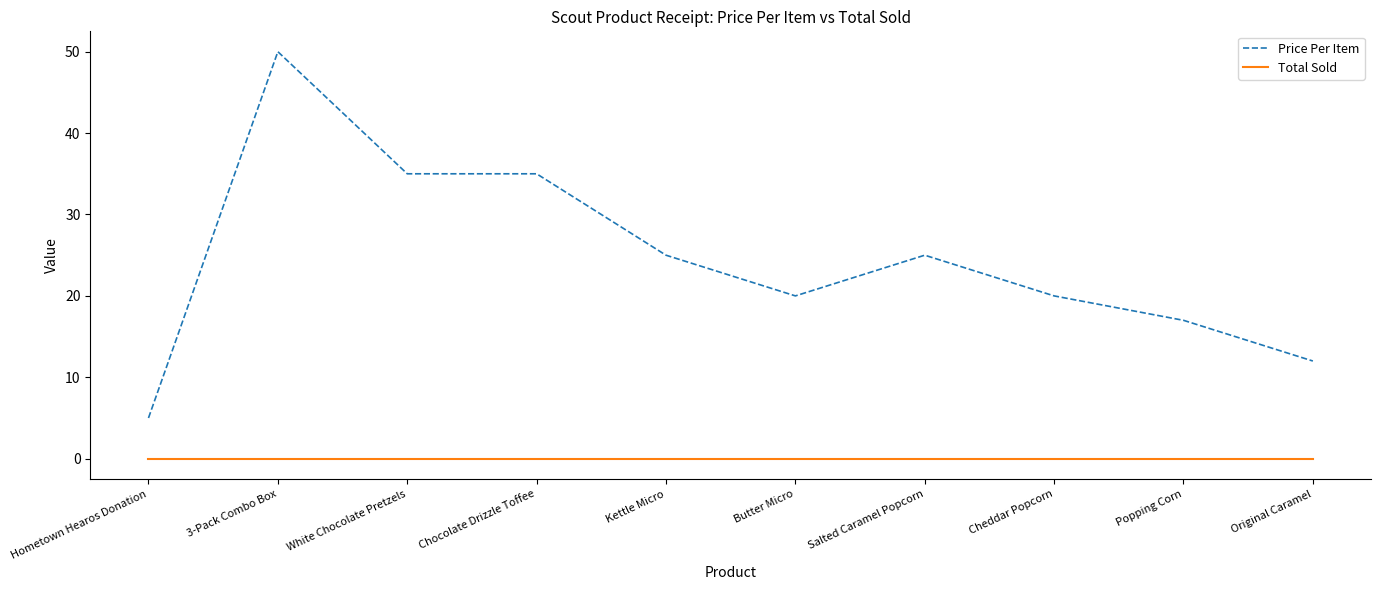

Which series has the largest total across all categories?

Price Per Item